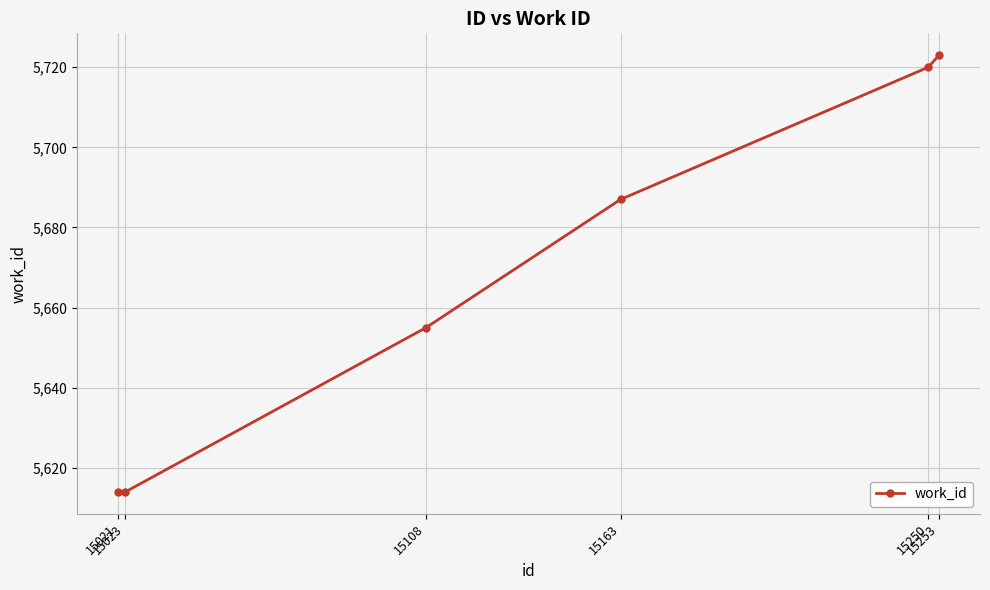

Reading left to right, list all the values displayed in this chart.

5614	5614	5655	5687	5720	5723